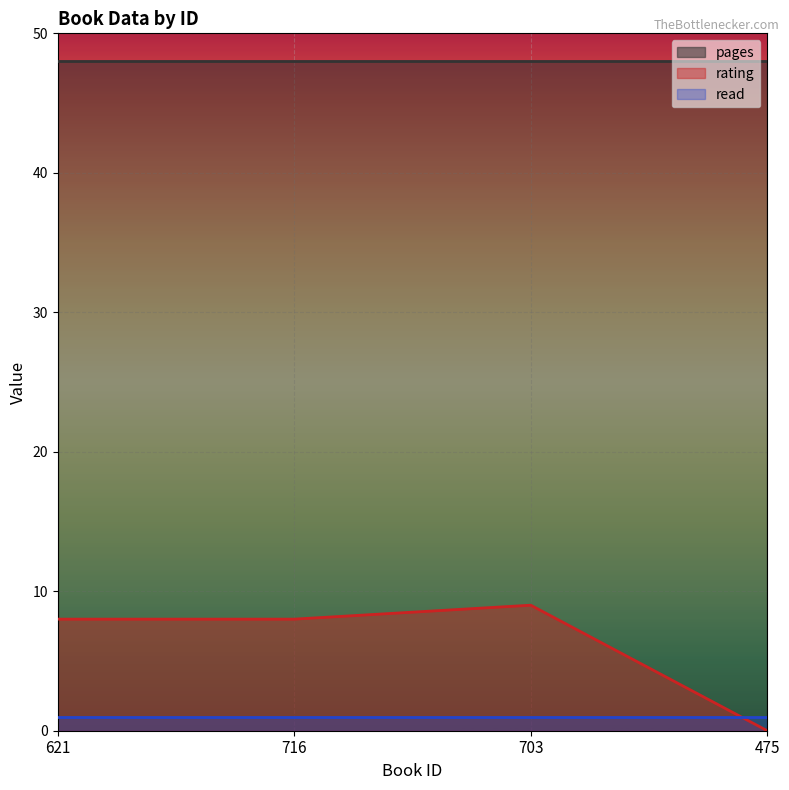

Does the chart display data point markers on the line(s)?

No